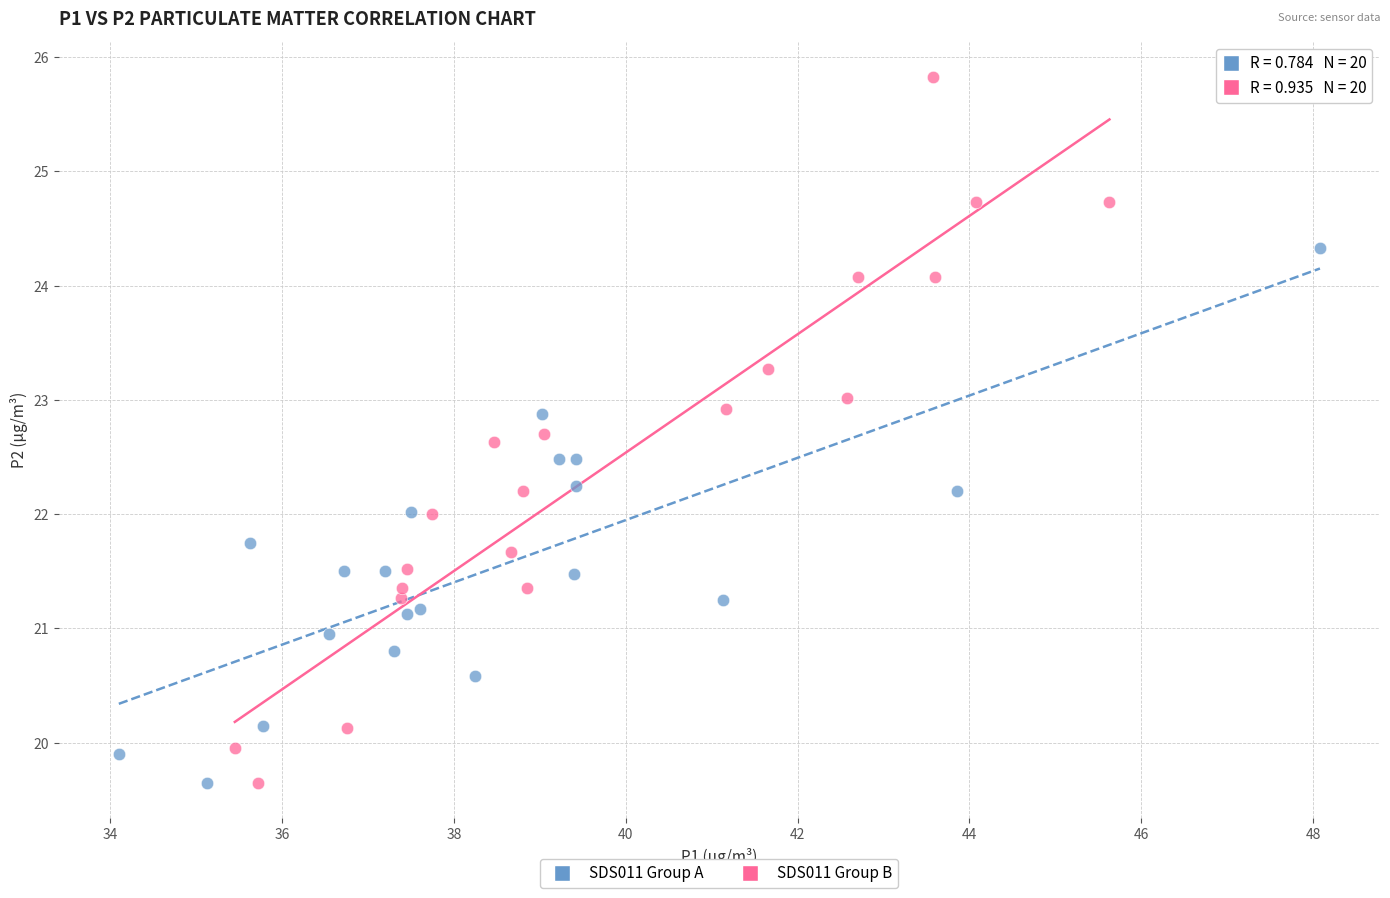

Which series has the widest spread of Y values?

SDS011 Group B